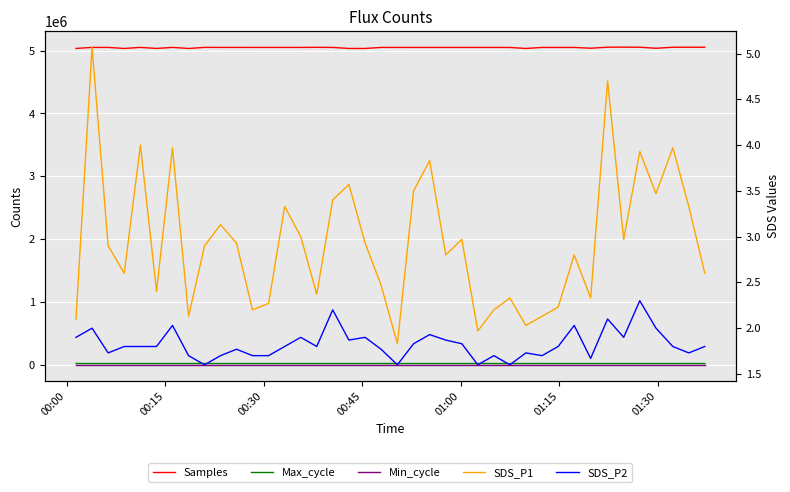

Is it true that Min_cycle equals 47.9 at 00:45?

False